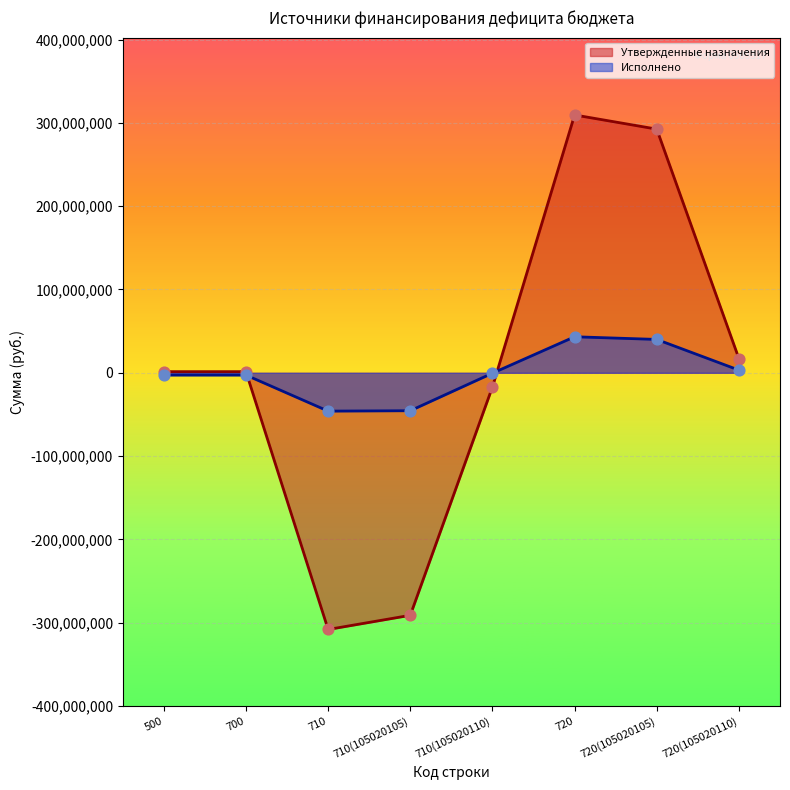

At which category is the sum across all series the highest?

720